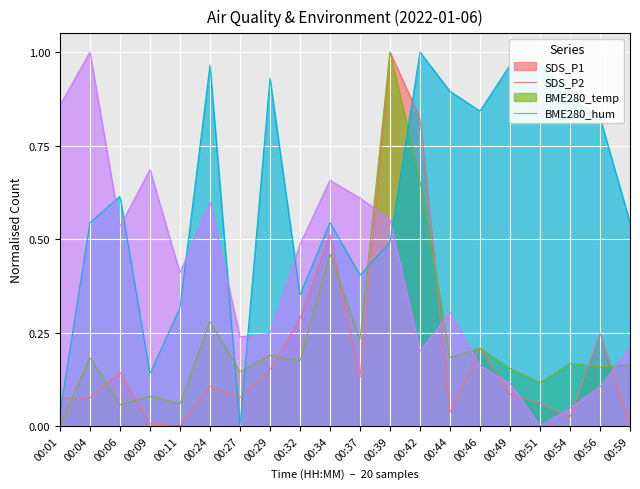

What are all the series names shown in the legend?

SDS_P1, SDS_P2, BME280_temp, BME280_hum